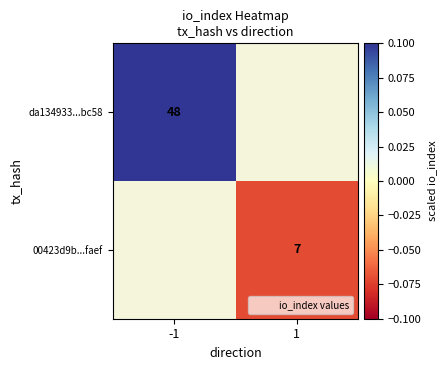

Which series has the largest range (max minus min)?

da134933...bc58